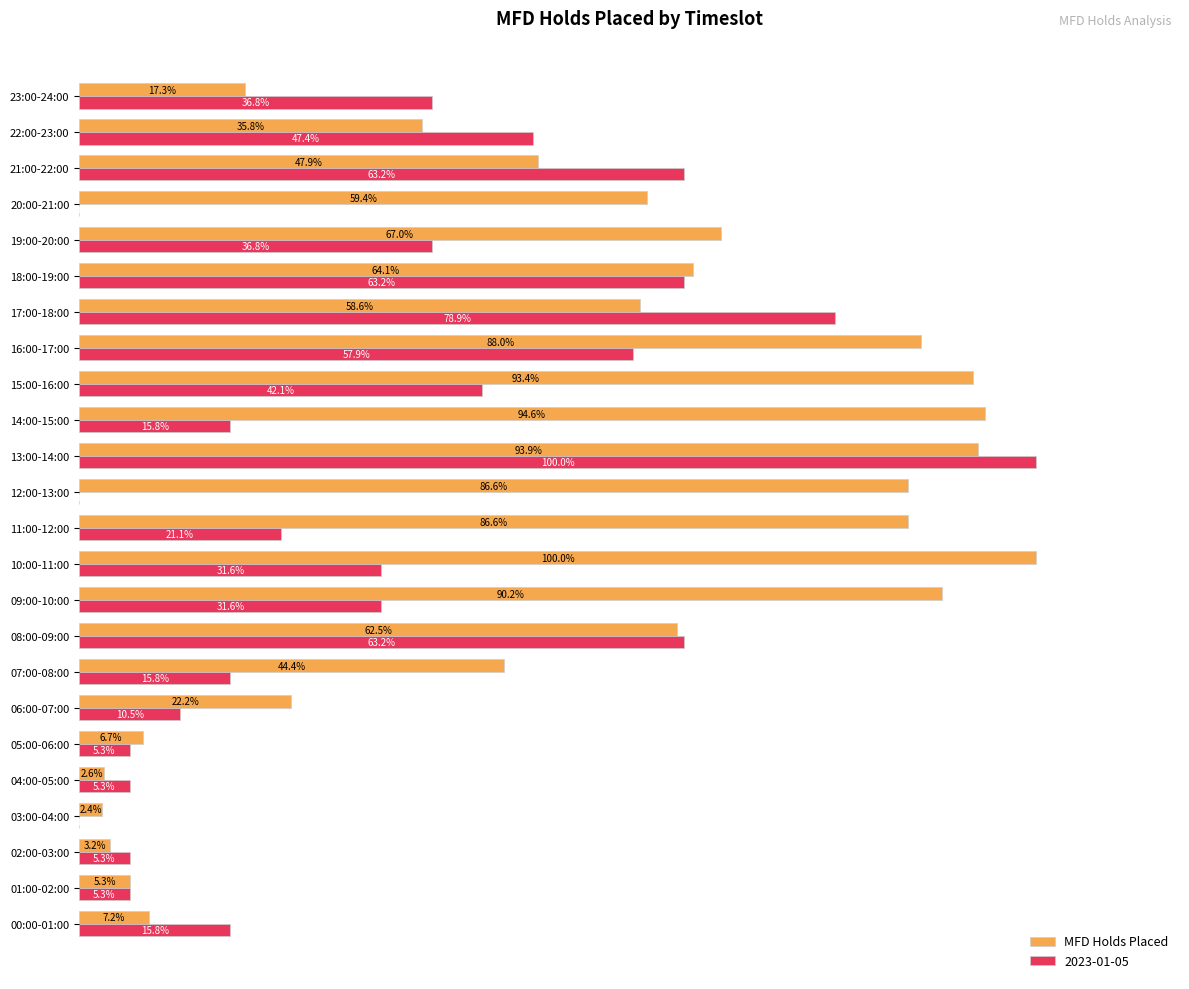

Which series has the largest total across all categories?

MFD Holds Placed